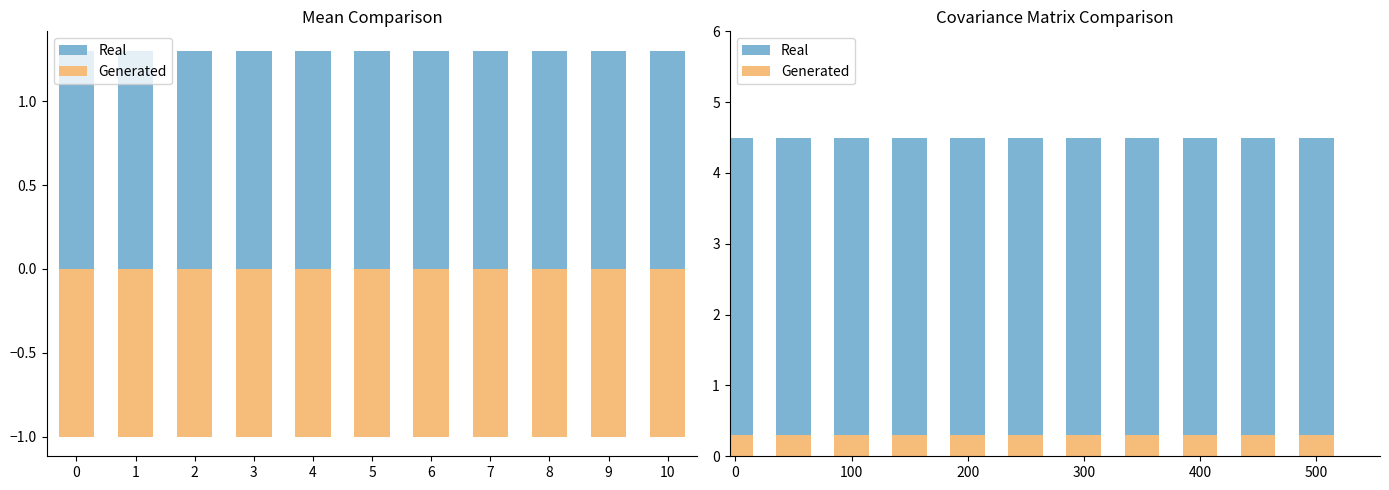

Which series has the widest spread of values?

Real